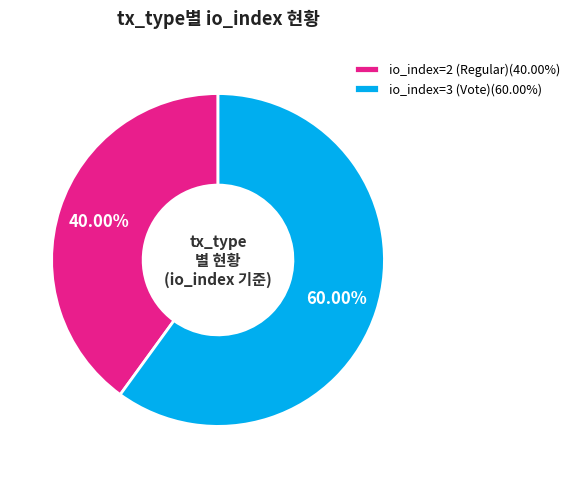

To the nearest percent, what percentage of the pie is io_index=3 (Vote)?

60%